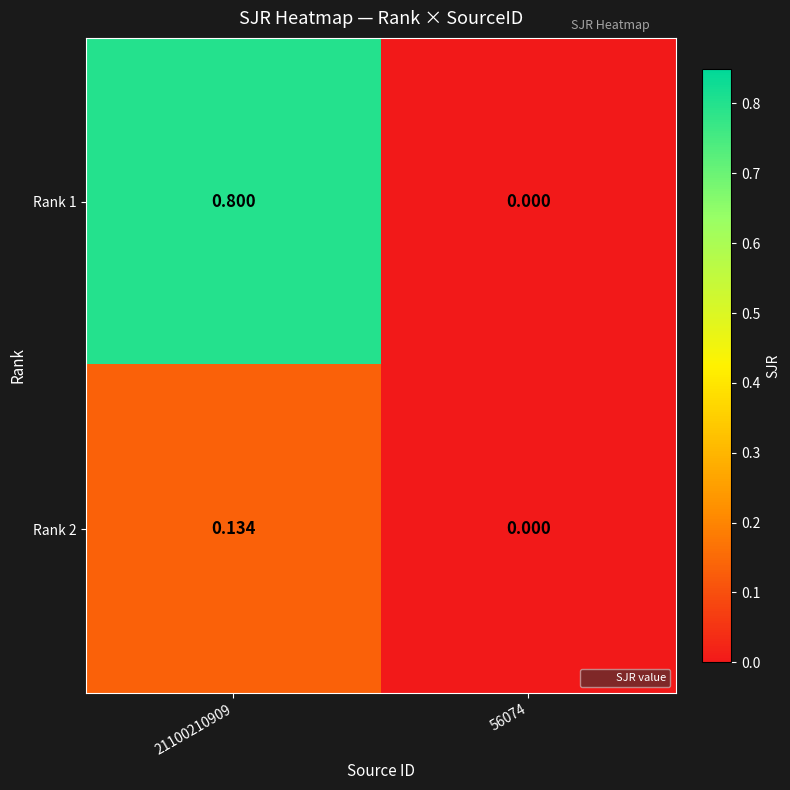

Is the value of Rank 2 at 21100210909 greater than the value of Rank 1 at 56074?

Yes